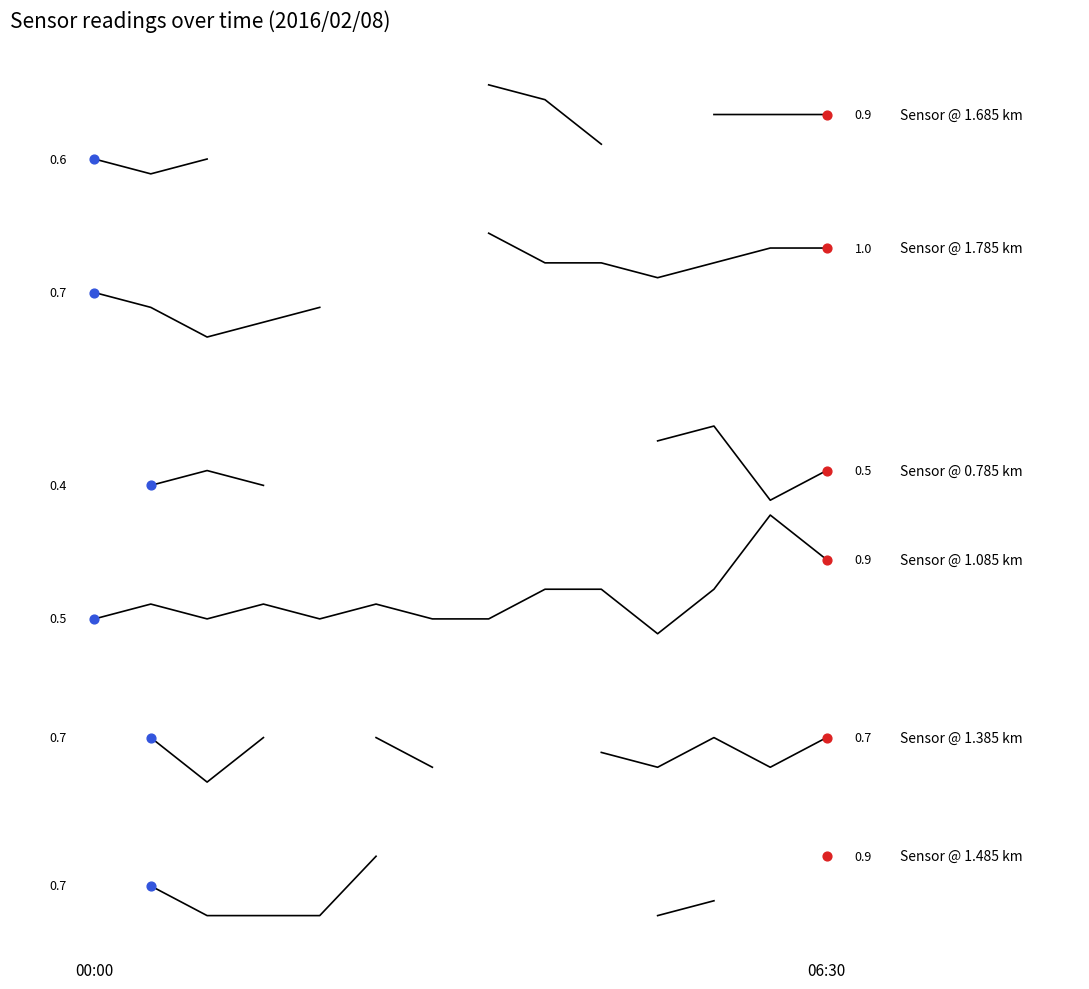

Which series has the largest total across all categories?

Sensor @ 1.085 km